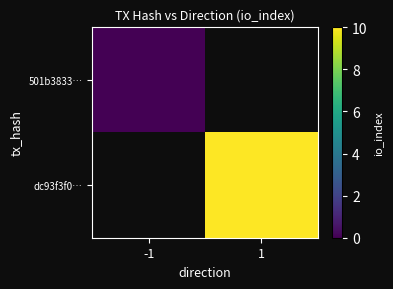

True or false: 501b3833… has a value of 0.0 at -1.

True